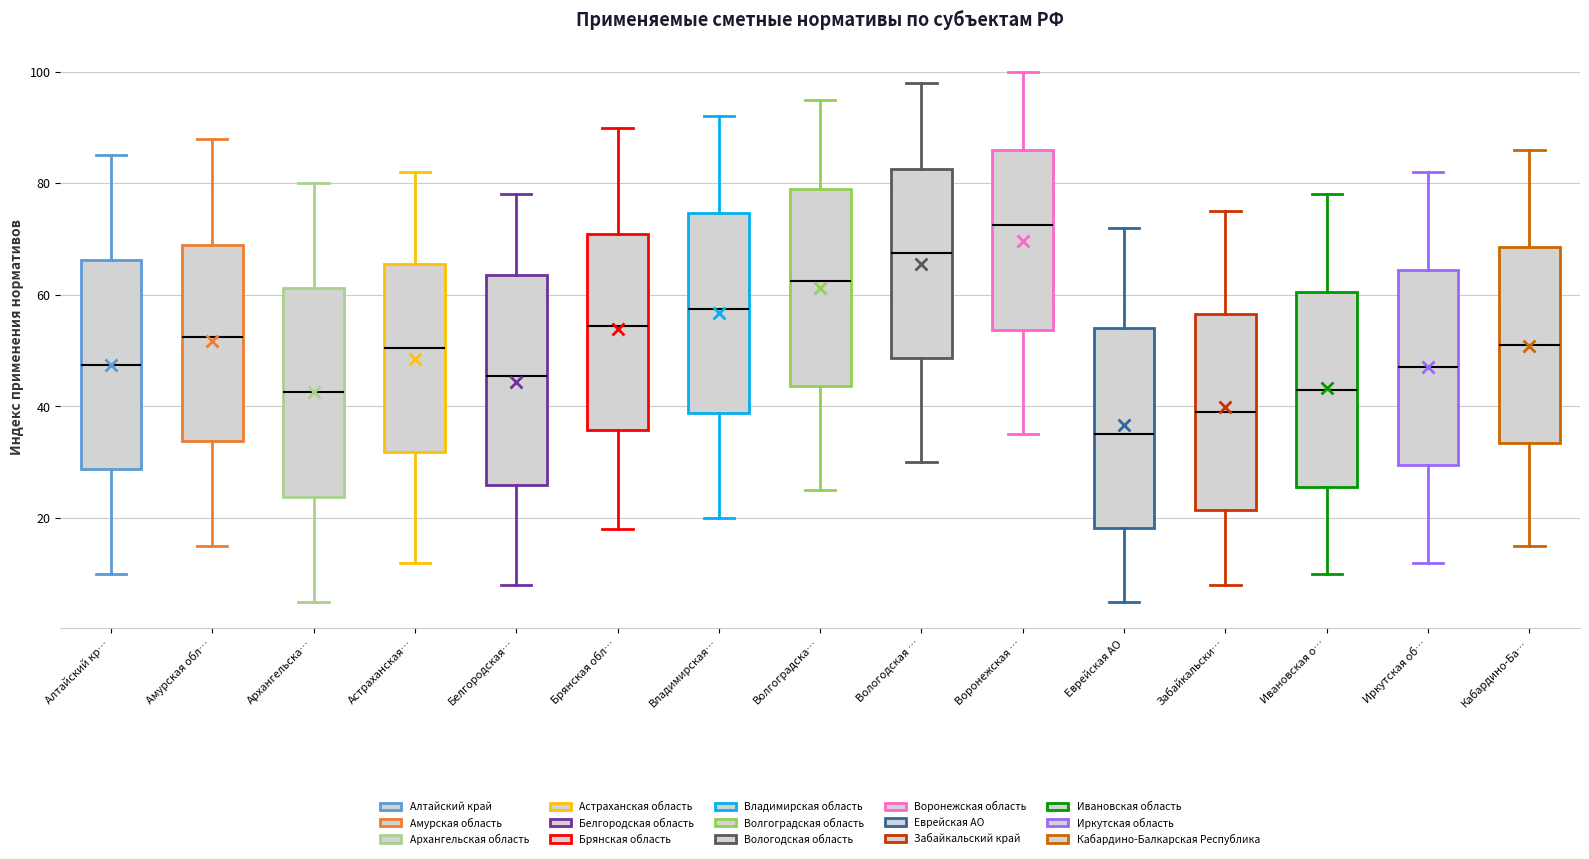

Where does the median line of the box for Воронежская … sit on the y-axis? The values are not printed on the chart, so give them approximately, as read against the axis.

72